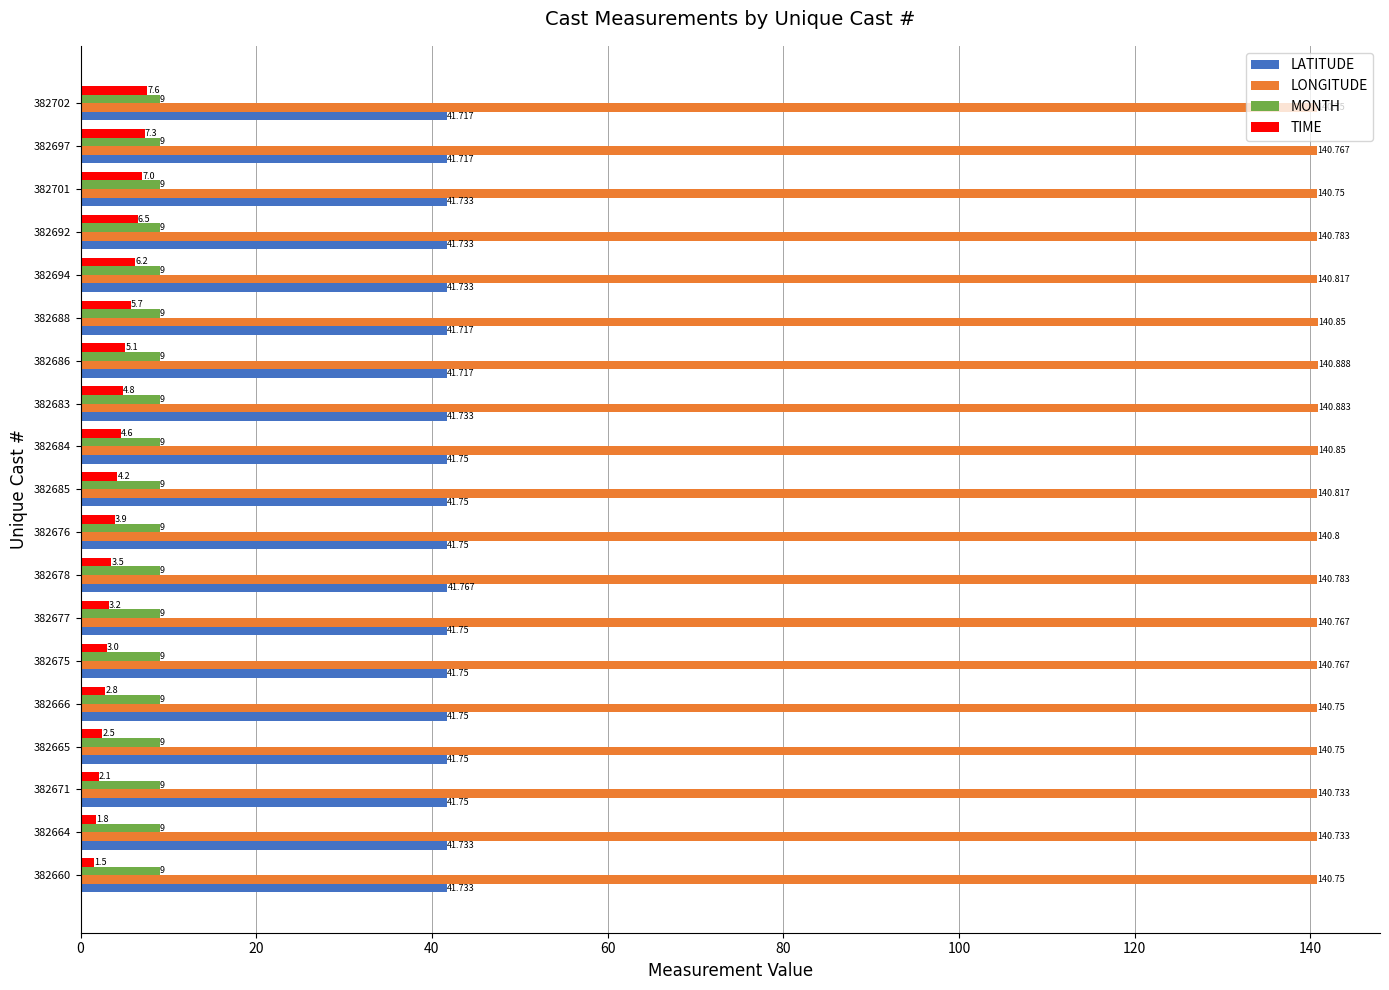

At which category does the chart reach its peak across all series?

382686